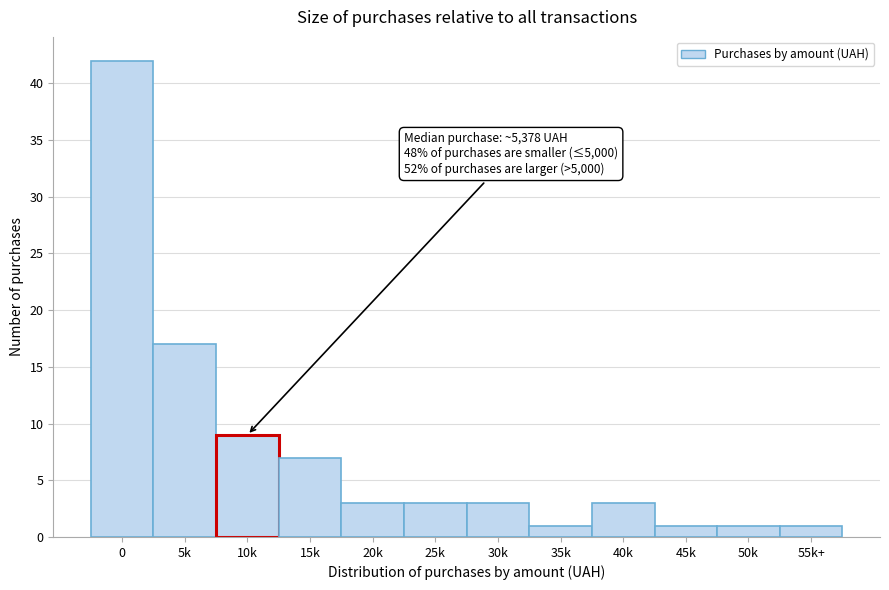

Reading left to right, what are all the values shown in this chart?

0=42	5k=17	10k=9	15k=7	20k=3	25k=3	30k=3	35k=1	40k=3	45k=1	50k=1	55k+=1